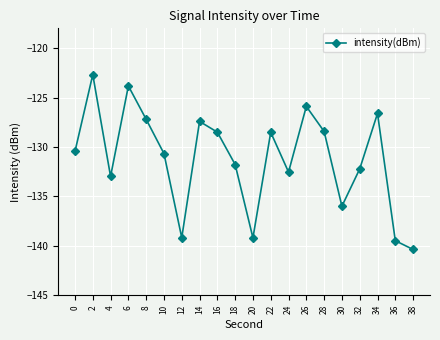

What is the sum of all values?

-2623.8